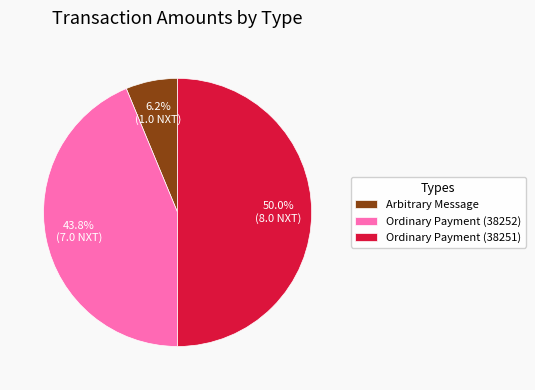

Which has a higher value, Ordinary Payment (38252) or Ordinary Payment (38251)?

Ordinary Payment (38251)